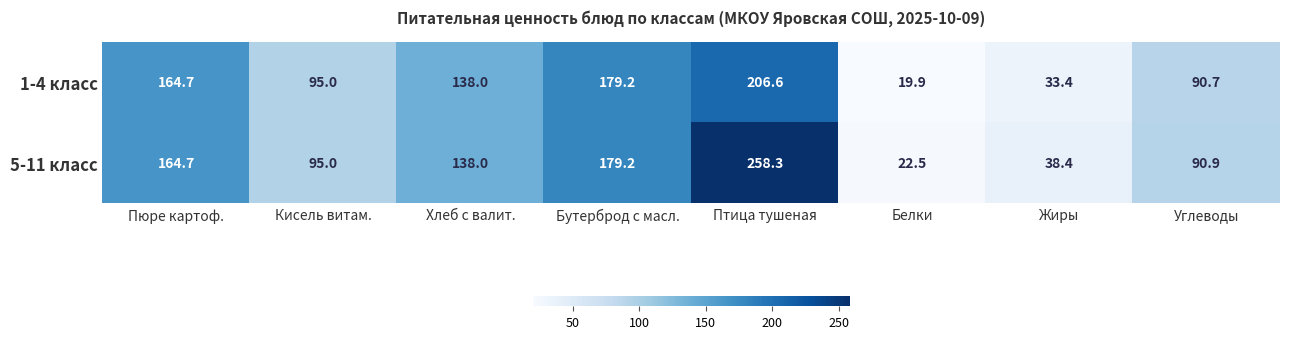

What value does the 1-4 класс series have at Хлеб с валит.?

138.0